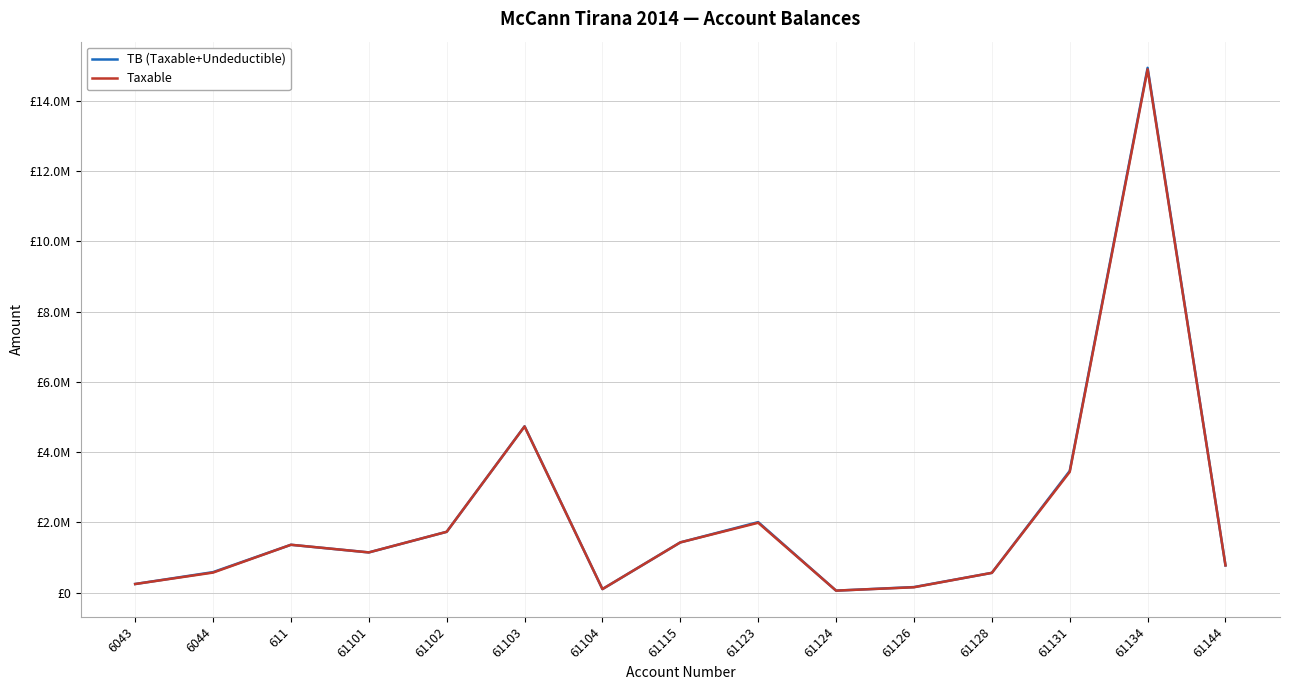

Which category has the highest value across all series?

61134